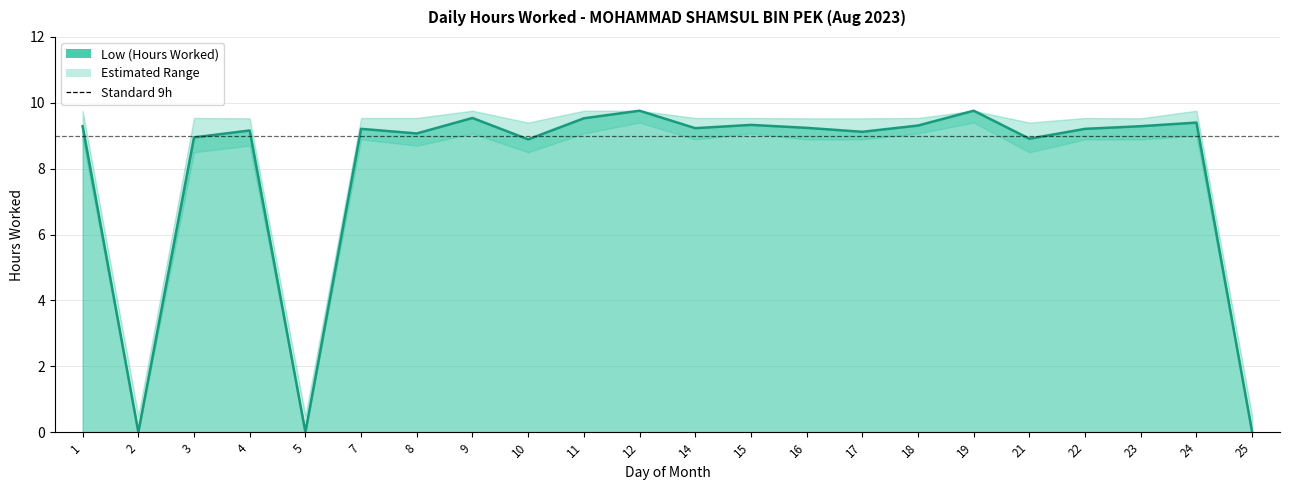

Between 11 and 17, which is larger?

11